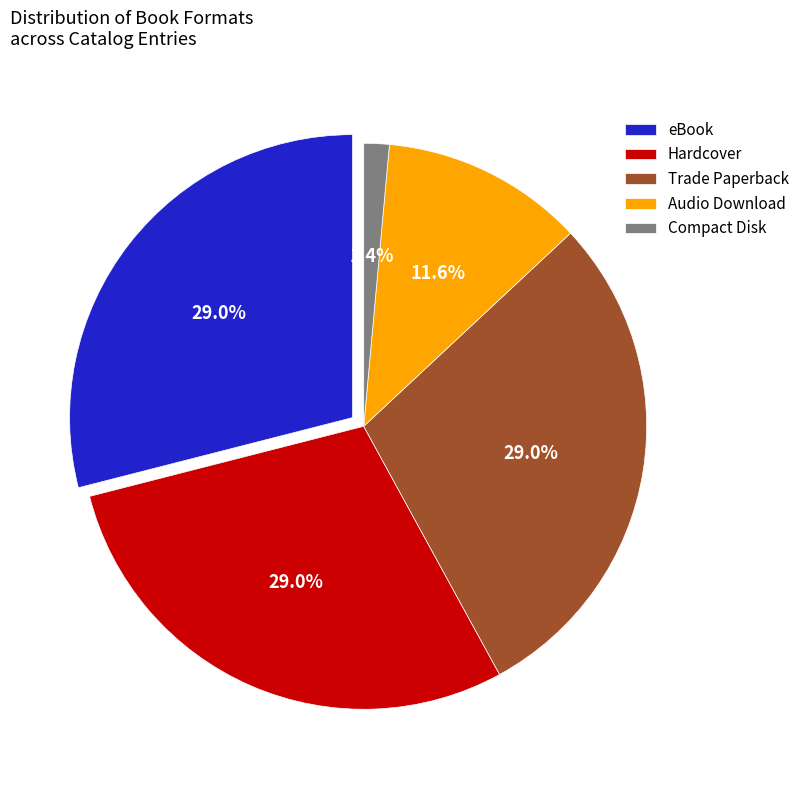

The Audio Download slice represents 1% of the pie. True or false?

False